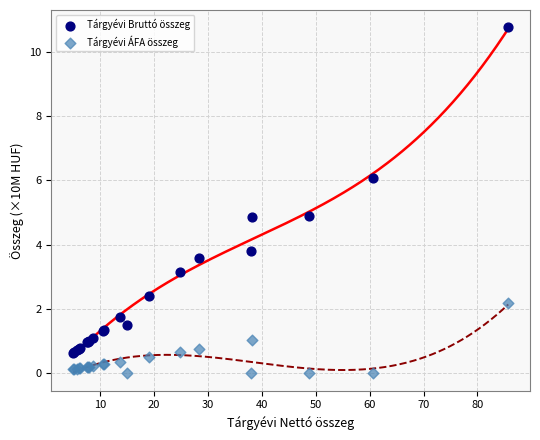

Which series has the widest spread of Y values?

Tárgyévi Bruttó összeg